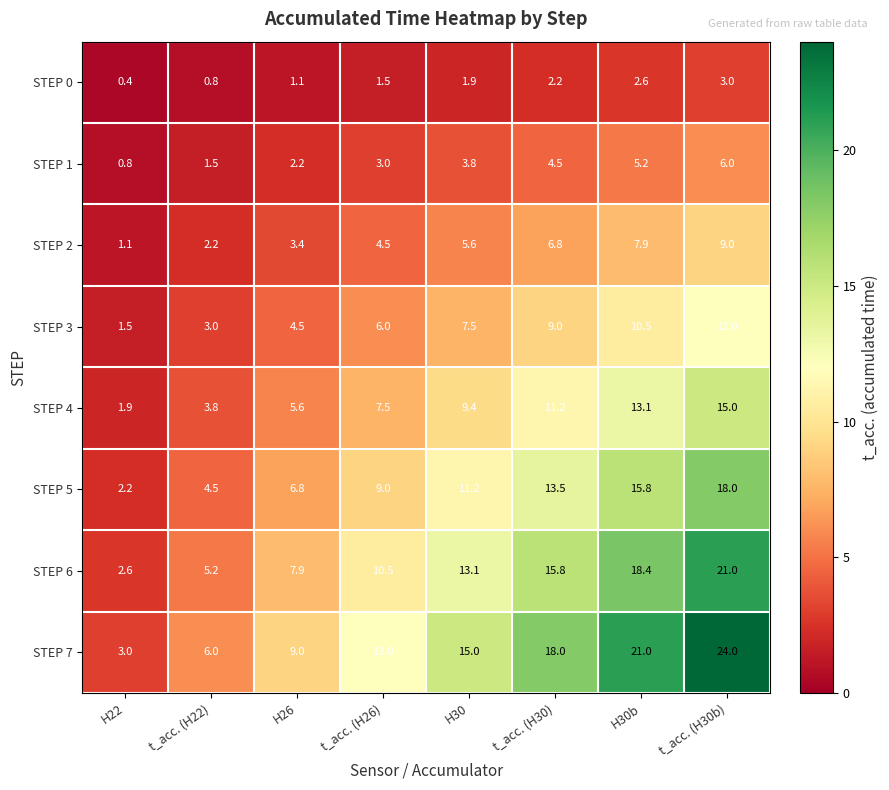

How many categories are shown in the chart?

8